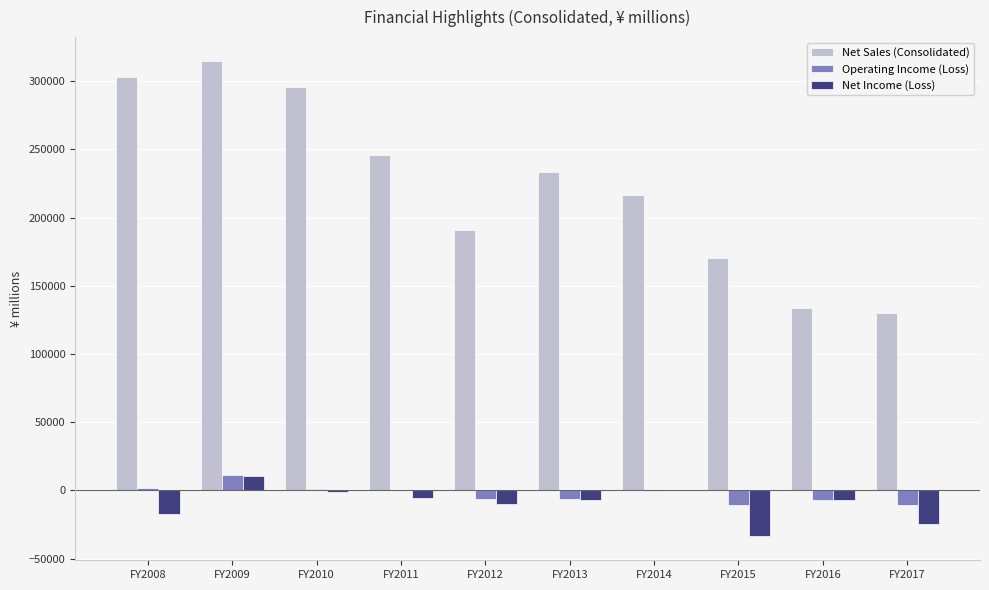

What are all the series names shown in the legend?

Net Sales (Consolidated), Operating Income (Loss), Net Income (Loss)